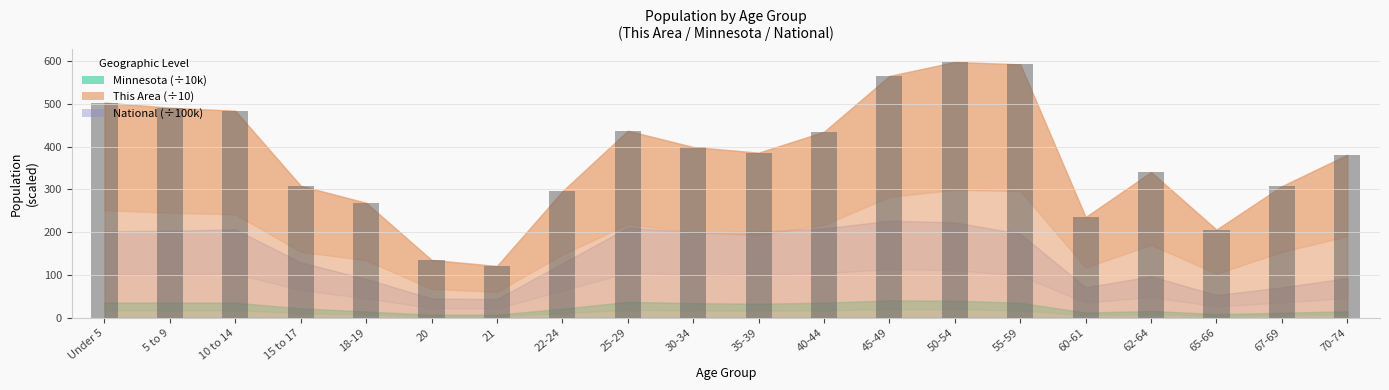

What is the greatest value displayed?

598.1